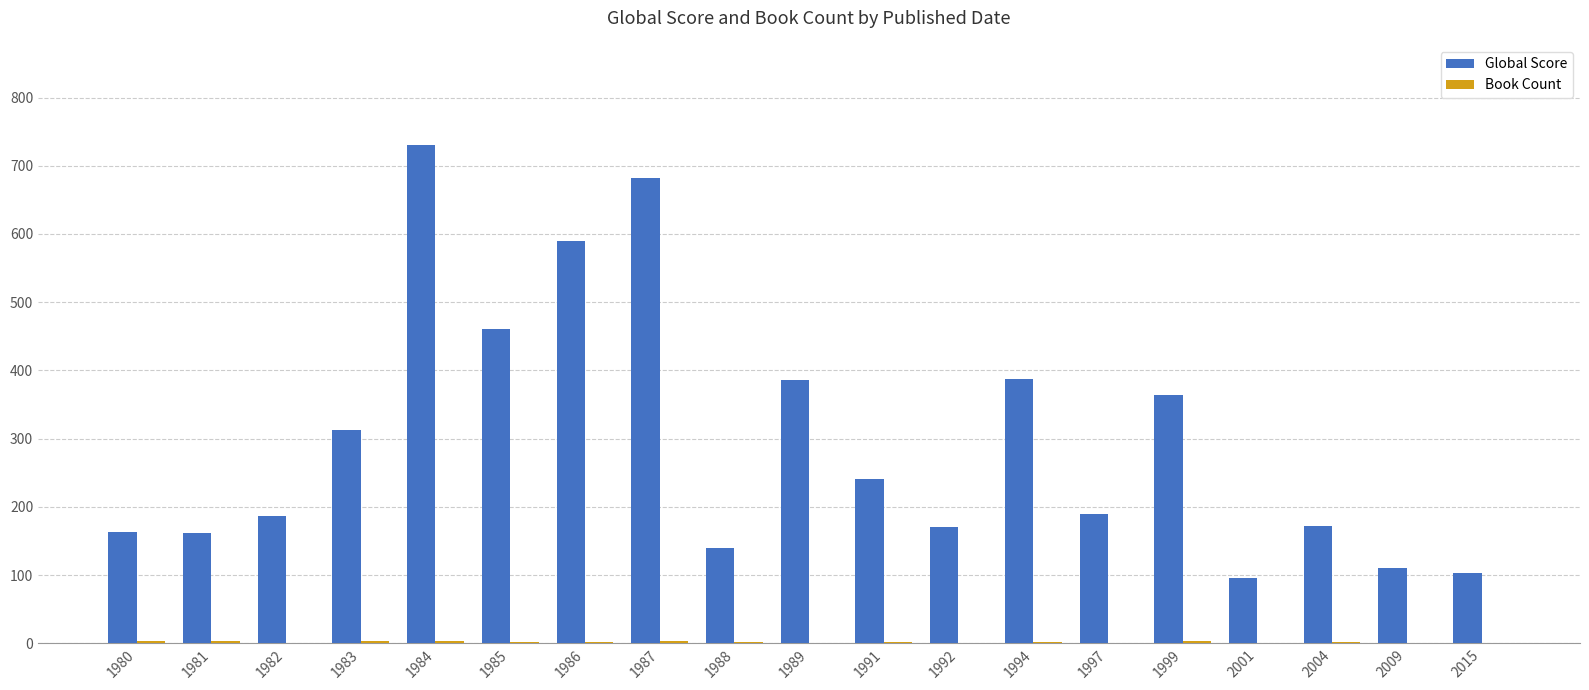

Which label corresponds to the largest value in the chart?

1984